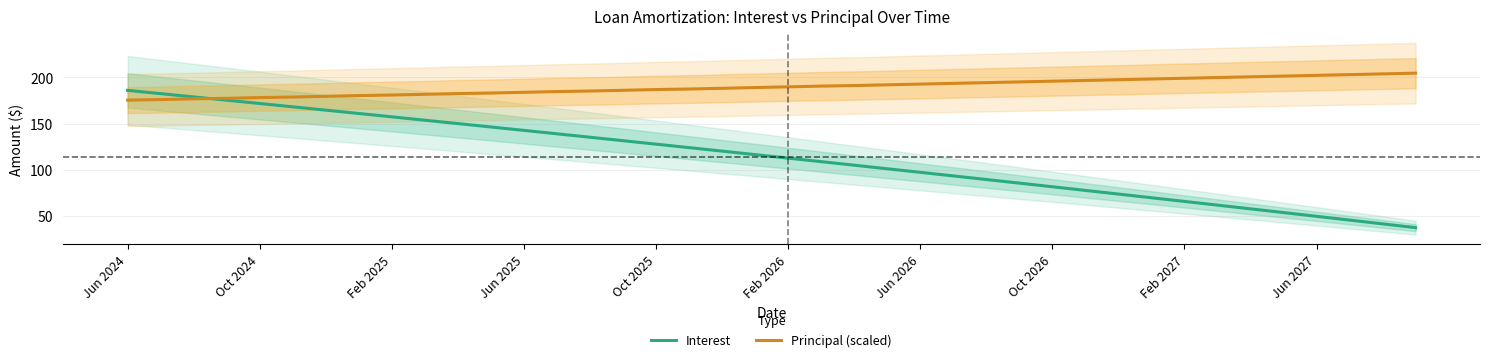

What is the lowest value of the Interest series?

37.6